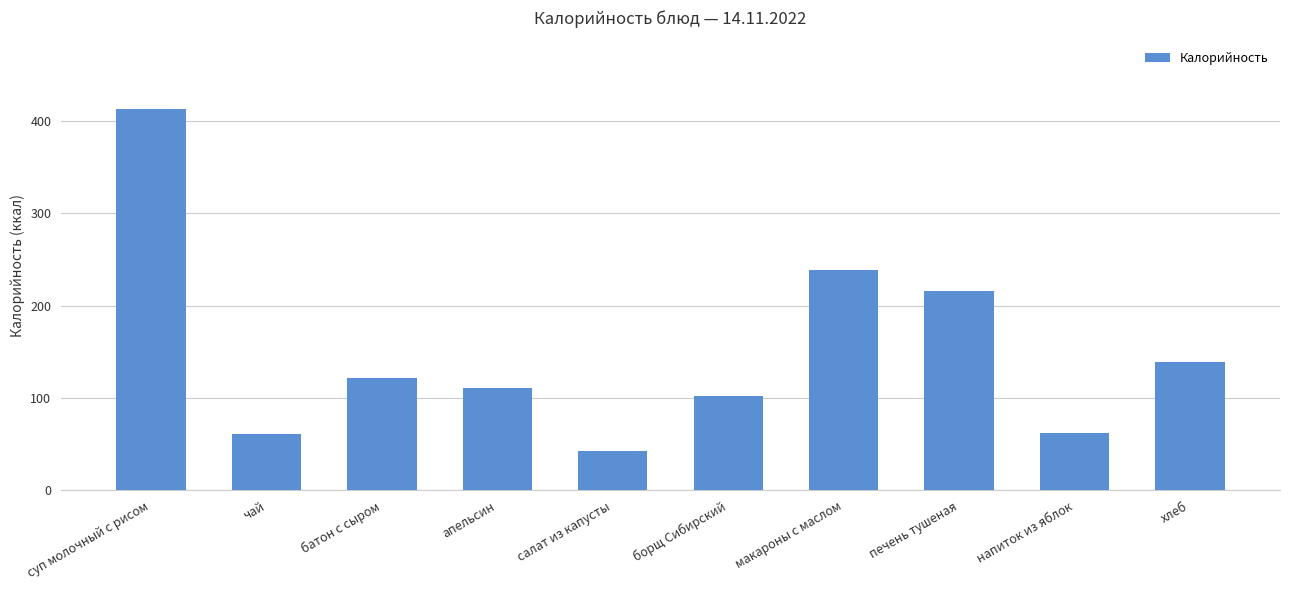

True or false: the data shows 139.0 at хлеб.

True